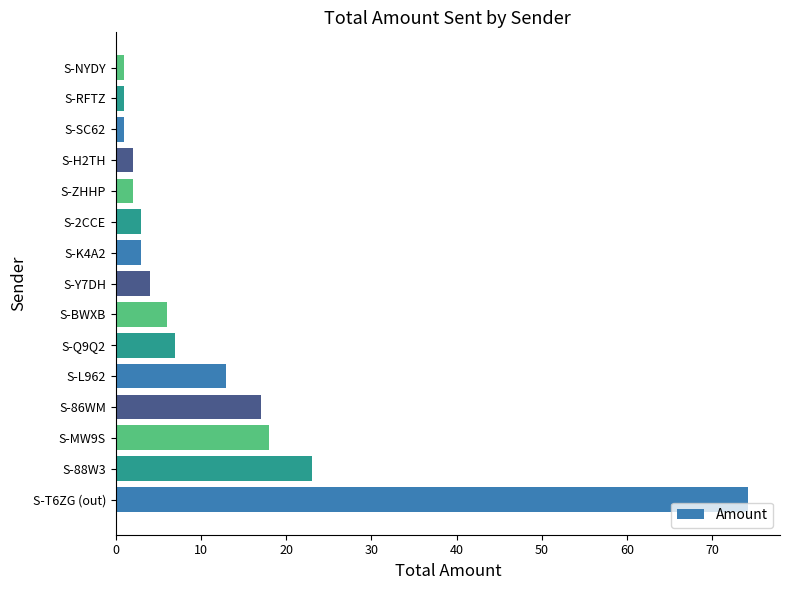

What is the sum of all values?

175.3